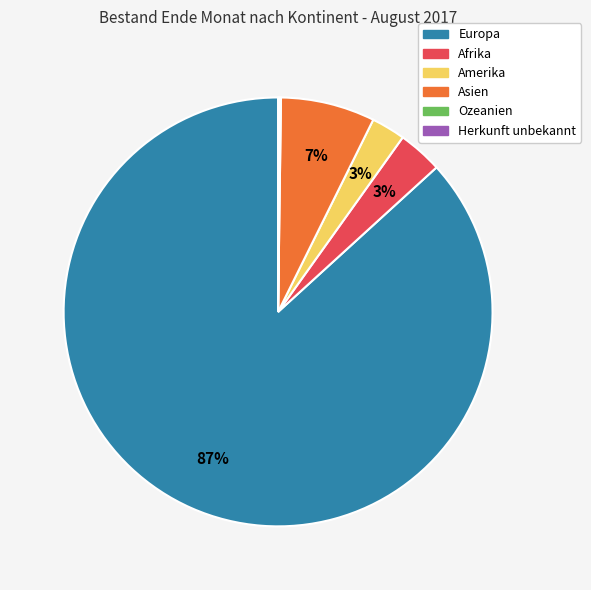

What is the largest slice in the pie chart?

Europa